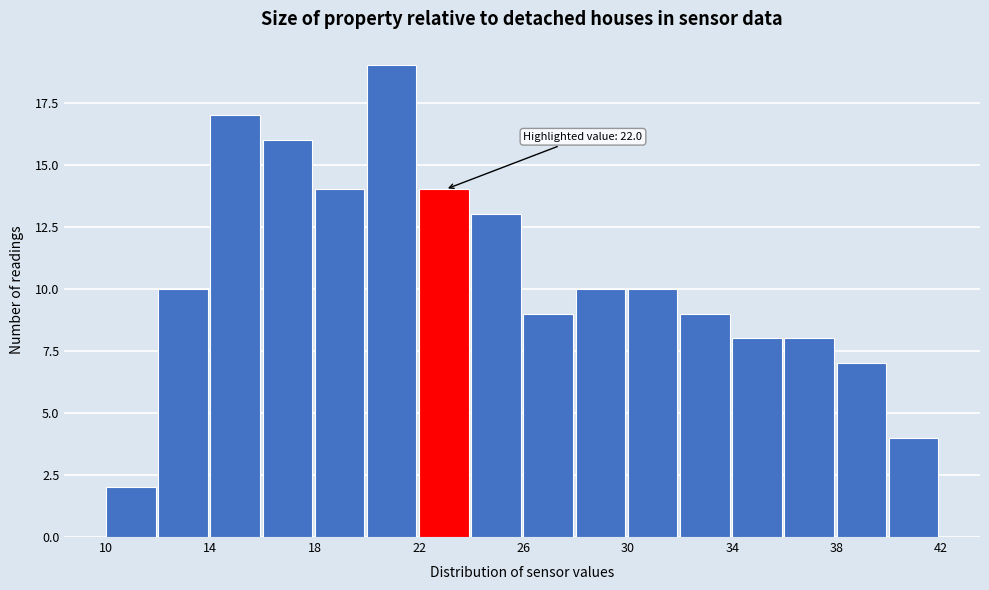

Which range on the x-axis has the tallest bar?

20 to 22